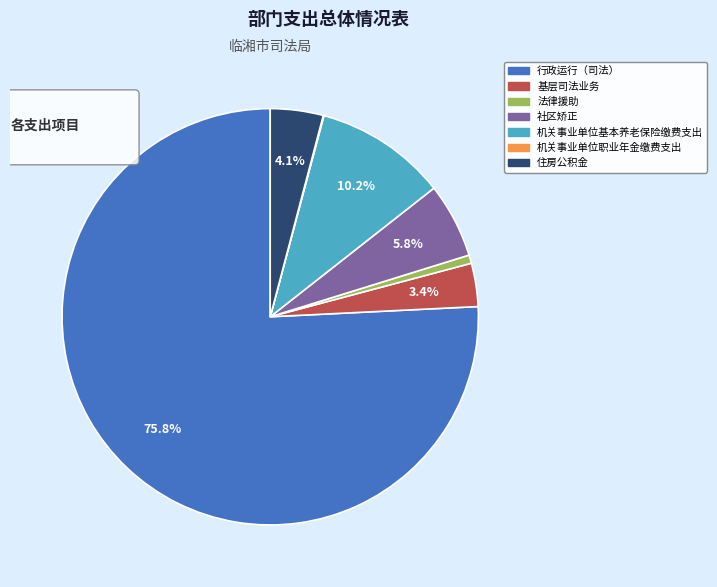

Which slice is the smallest?

机关事业单位职业年金缴费支出